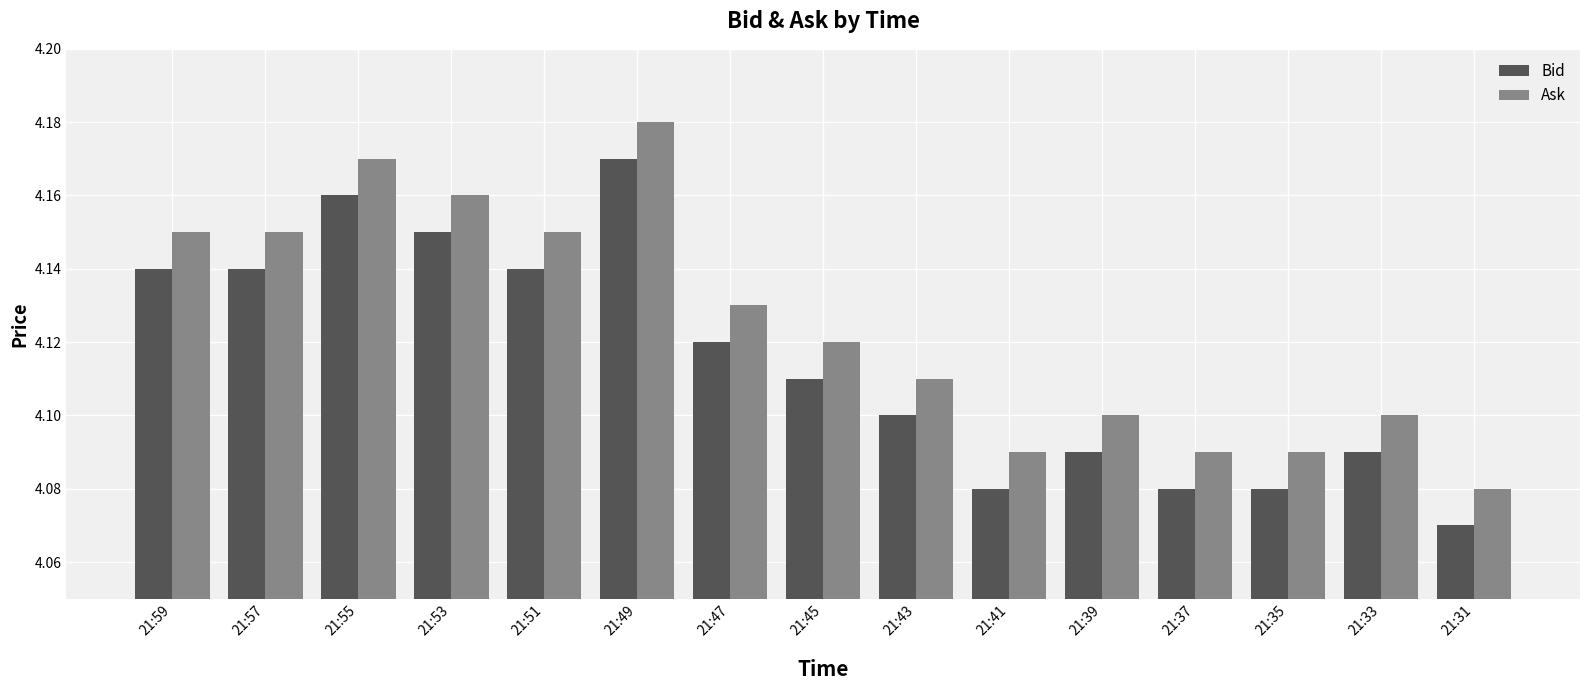

How many categories are shown in the chart?

15